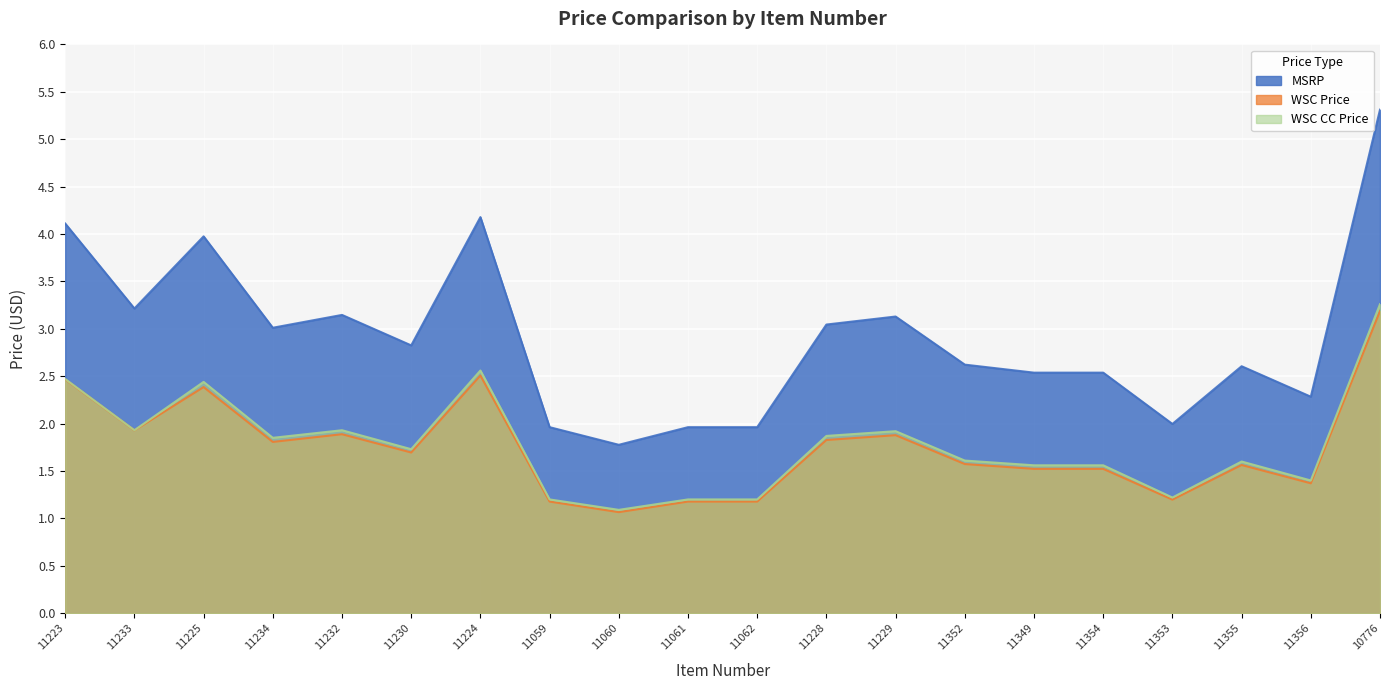

What is the difference between the maximum and minimum values in the MSRP series?

3.5